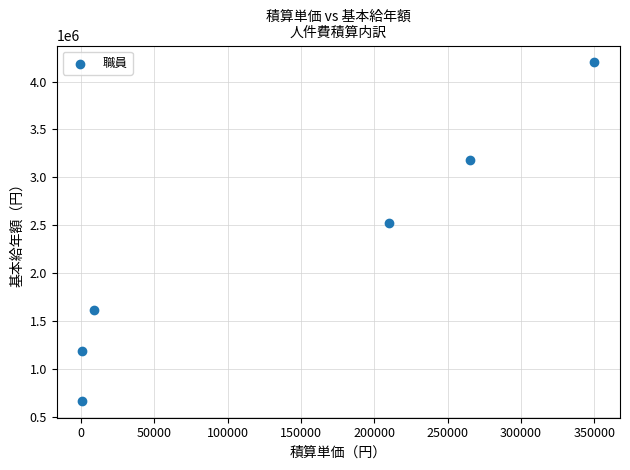

What Y value in the scatter plot is closest to 2433300?

2520000